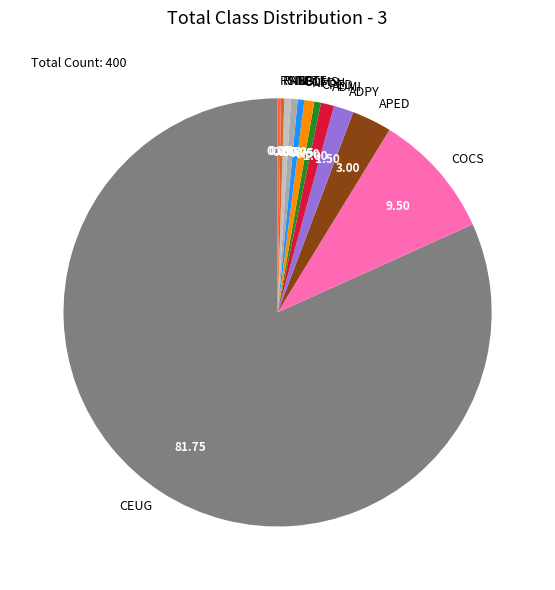

Combined, do CPED and ADPY account for over 50%?

No